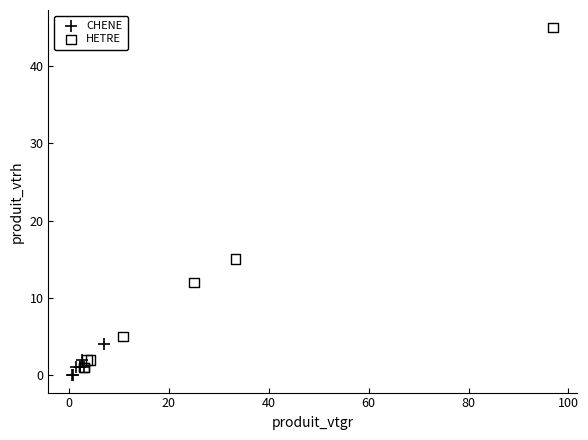

What are all the series names shown in the legend?

CHENE, HETRE